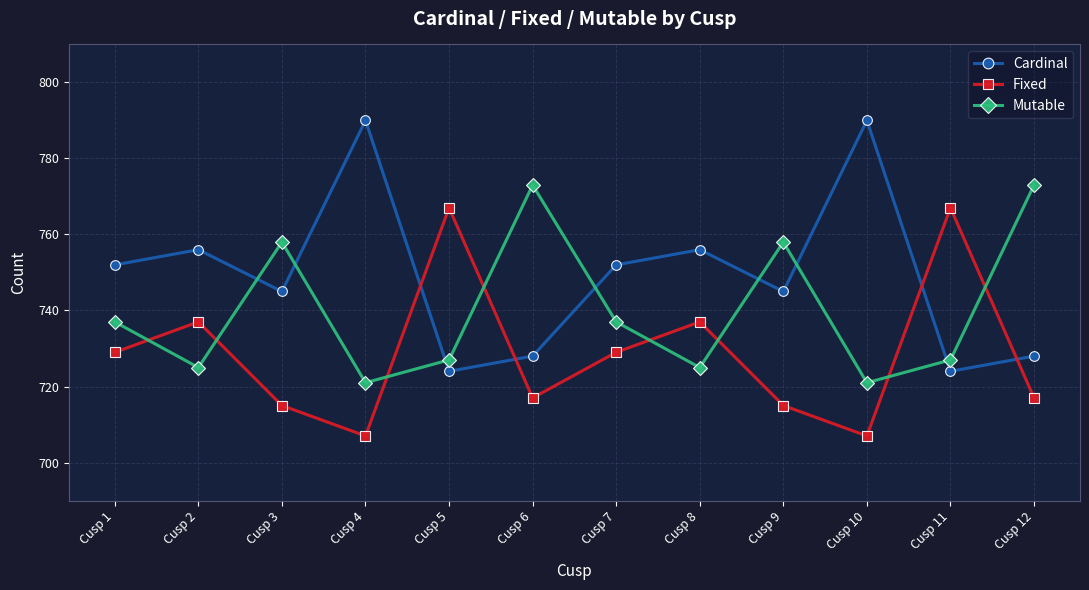

True or false: Cardinal and Mutable cross at least once.

True